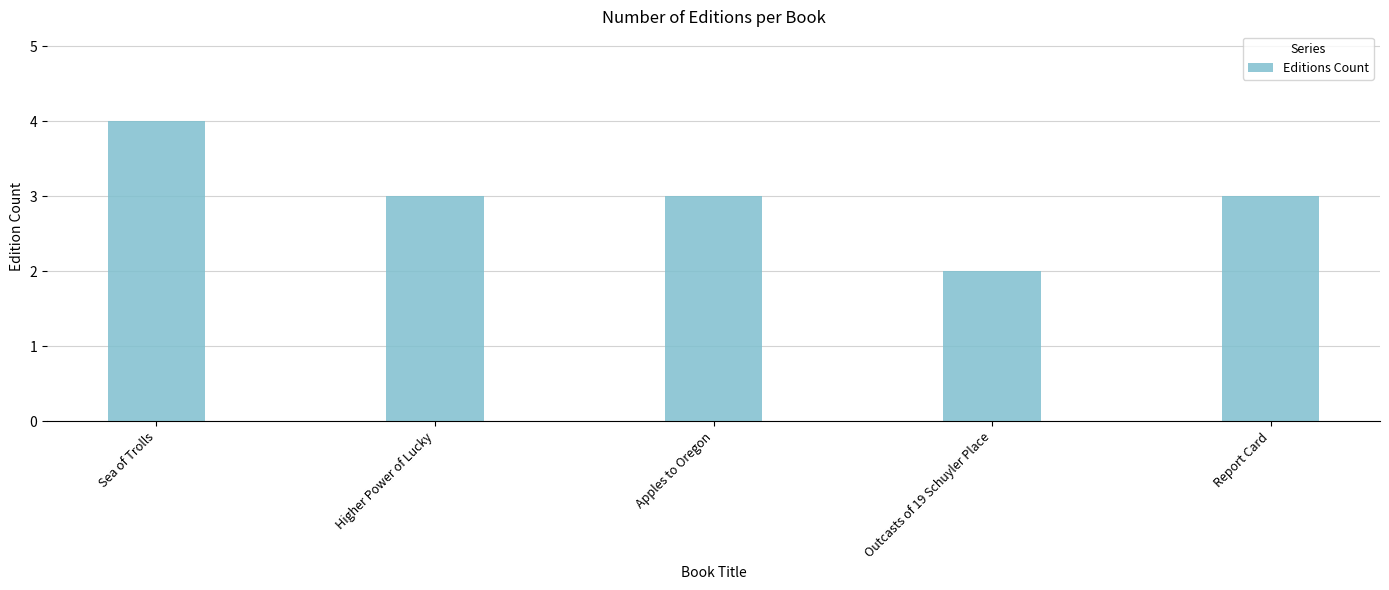

Reading left to right, extract all data points from this chart.

Sea of Trolls=4	Higher Power of Lucky=3	Apples to Oregon=3	Outcasts of 19 Schuyler Place=2	Report Card=3